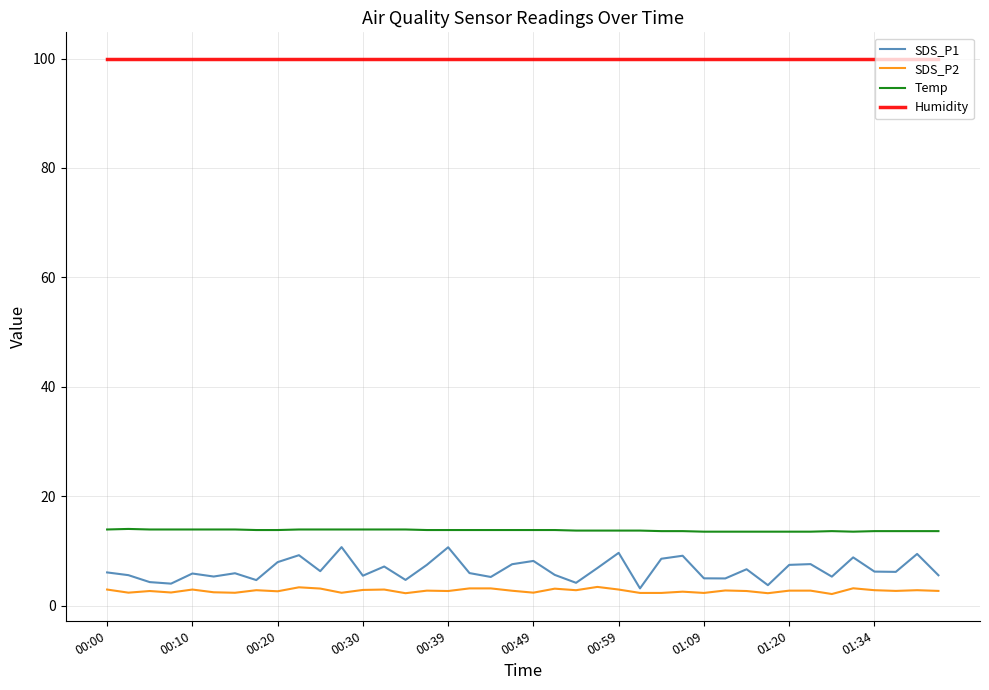

True or false: Humidity and Temp cross at least once.

False